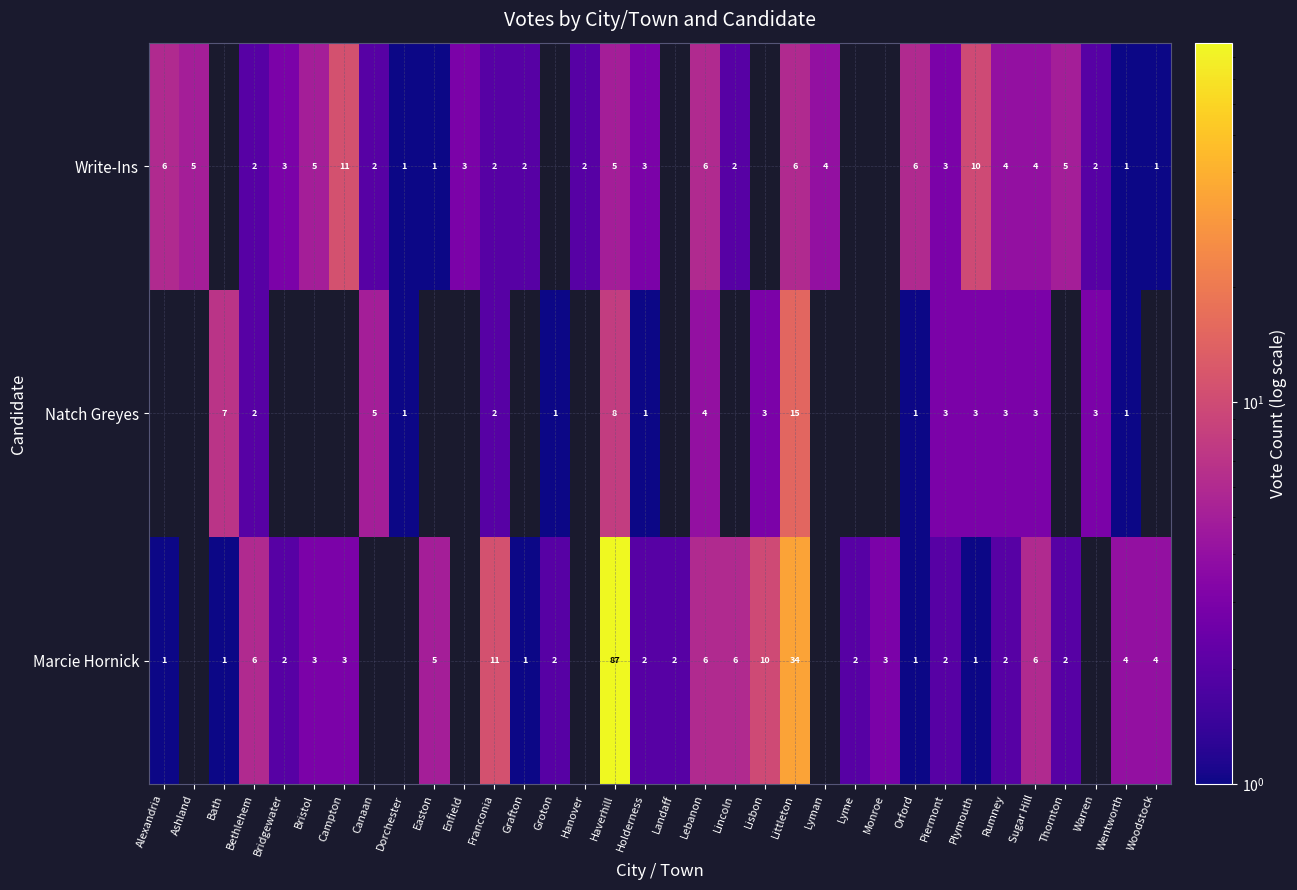

Rank the series at Plymouth from highest to lowest value.

Write-Ins, Natch Greyes, Marcie Hornick